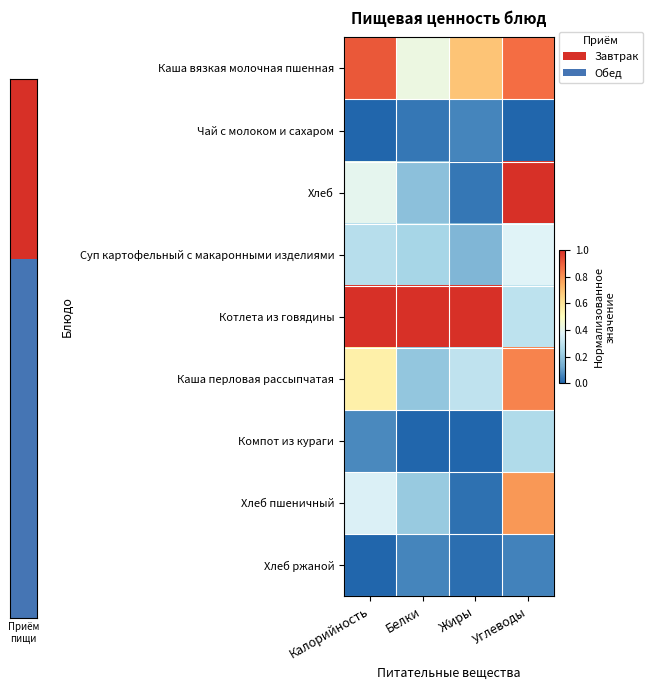

Rank the series at Калорийность from highest to lowest value.

Котлета из говядины, Каша вязкая молочная пшенная, Каша перловая рассыпчатая, Хлеб, Хлеб пшеничный, Суп картофельный с макаронными изделиями, Компот из кураги, Хлеб ржаной, Чай с молоком и сахаром